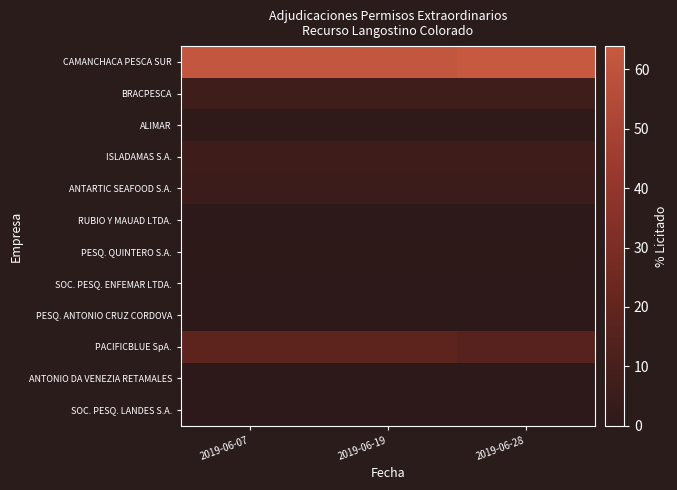

Which category has the highest value across all series?

2019-06-28